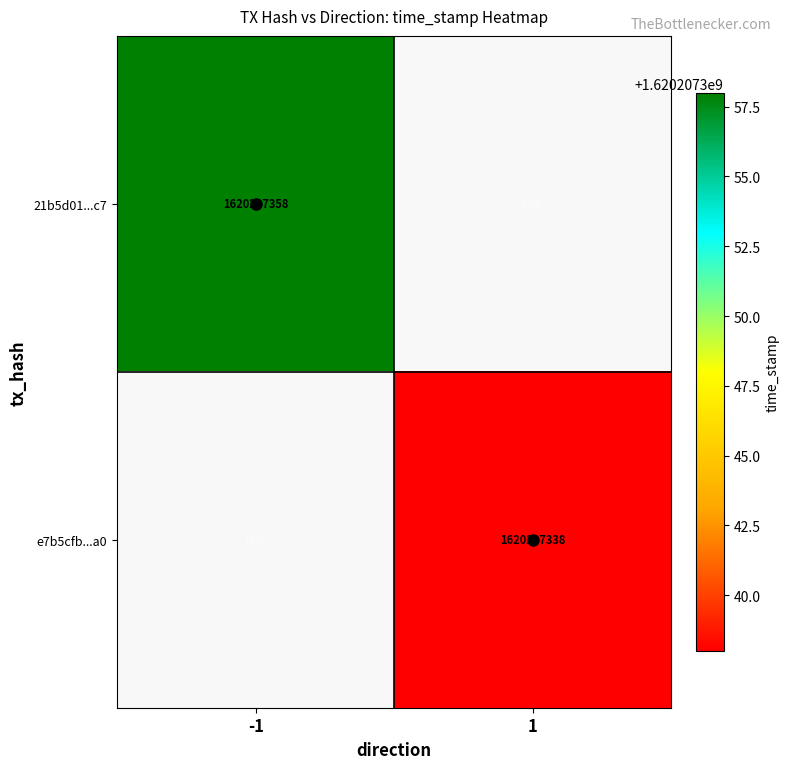

At -1, list the series in order from largest to smallest.

21b5d01bd5ec73b87904cfe1f344b95561872c7, e7b5cfb9a8821f00ce5d15ca80f476fff4715a0